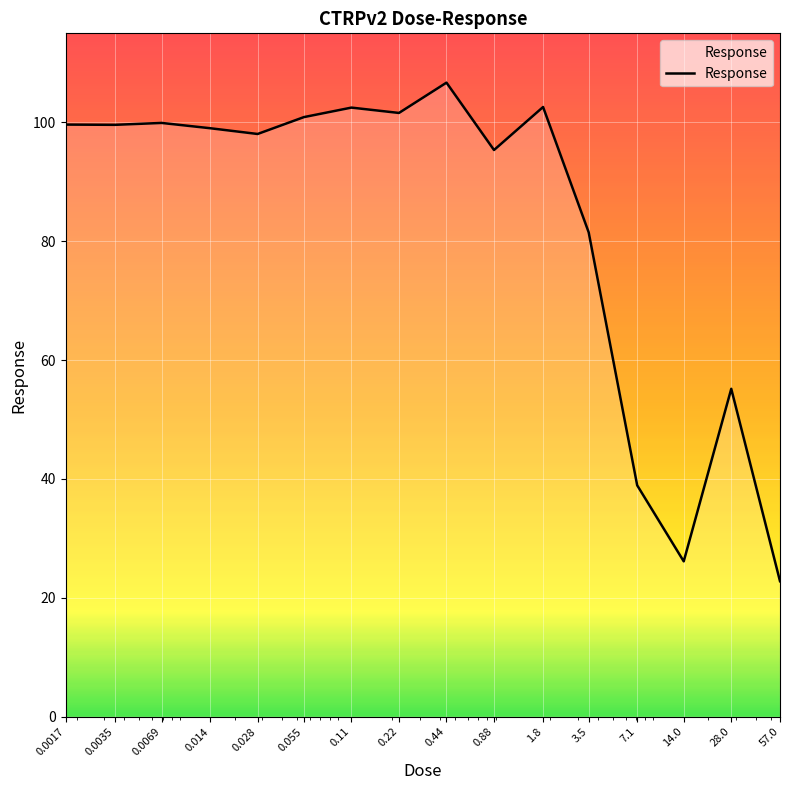

What is the difference between the maximum and second lowest values?

80.6